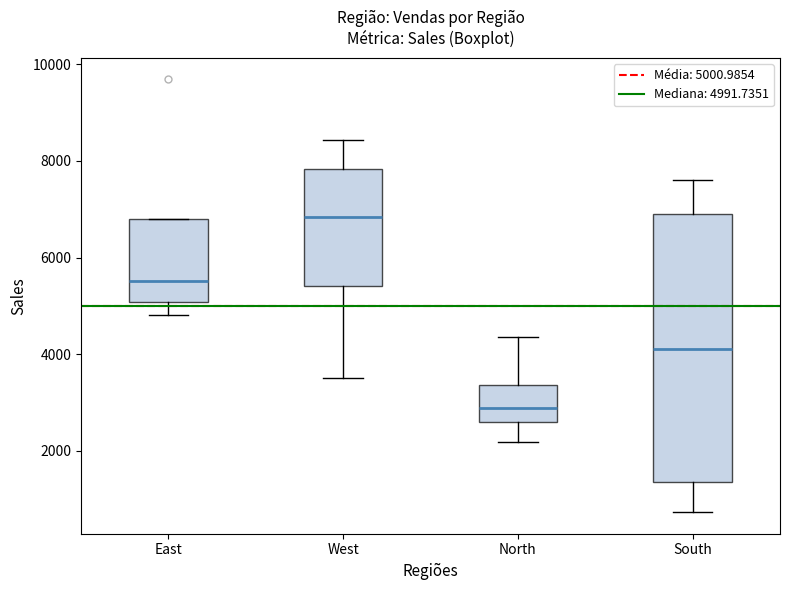

Reading left to right, transcribe this box plot: for each box, give where its median line is, the range the box spans, and where its two whiskers end, as read against the y-axis. The values are not printed on the chart, so give them approximately, as read against the axis.

East: median 5600, box 5000 to 6800, whiskers 4800 to 6800
West: median 6800, box 5400 to 7800, whiskers 3600 to 8400
North: median 2800, box 2600 to 3400, whiskers 2200 to 4400
South: median 4200, box 1400 to 7000, whiskers 800 to 7600